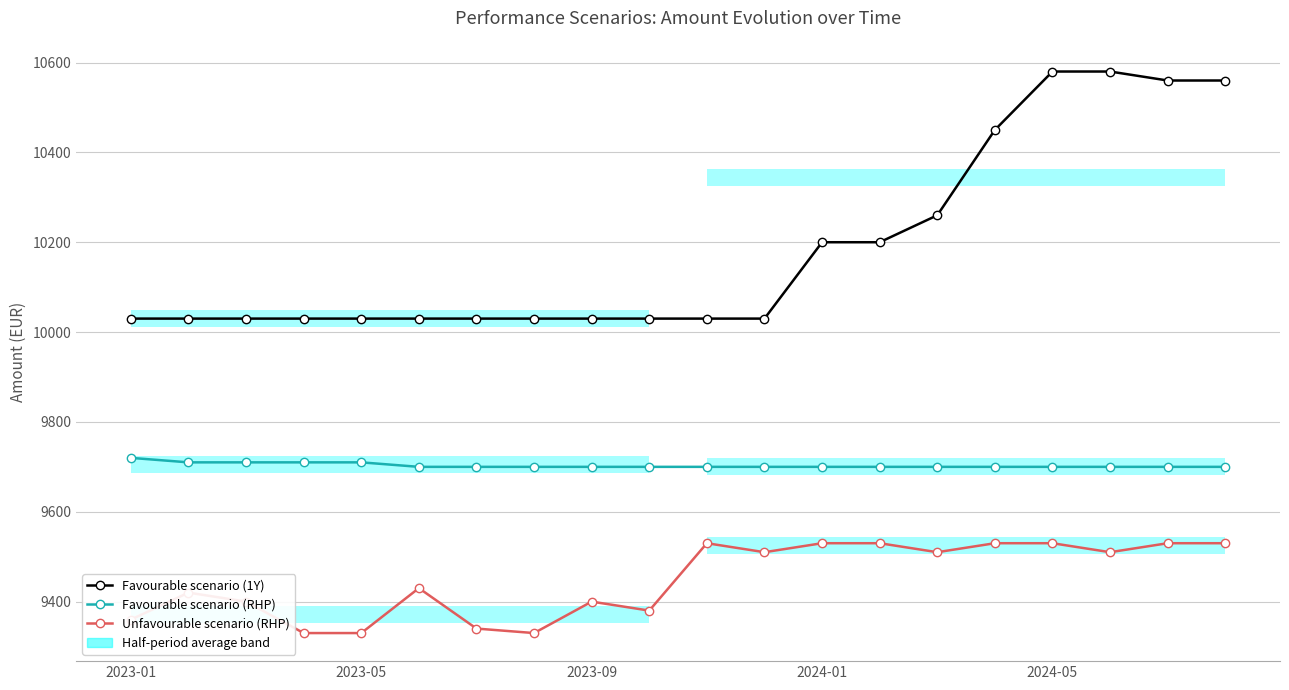

Reading left to right, what are all the values shown in this chart?

Favourable scenario (1Y): 10030	10030	10030	10030	10030	10030	10030	10030	10030	10030	10030	10030	10200	10200	10260	10450	10580	10580	10560	10560
Favourable scenario (RHP): 9720	9710	9710	9710	9710	9700	9700	9700	9700	9700	9700	9700	9700	9700	9700	9700	9700	9700	9700	9700
Unfavourable scenario (RHP): 9360	9420	9400	9330	9330	9430	9340	9330	9400	9380	9530	9510	9530	9530	9510	9530	9530	9510	9530	9530